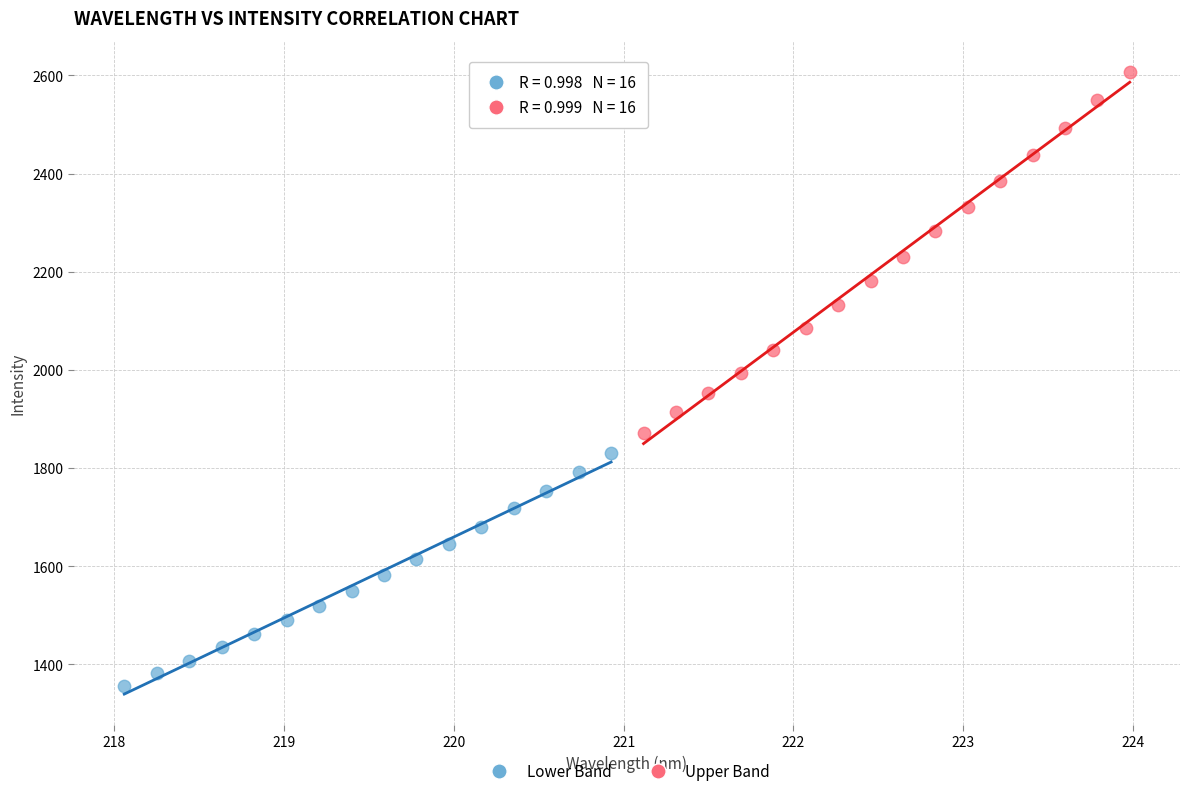

Which series has the widest spread of Y values?

Upper Band